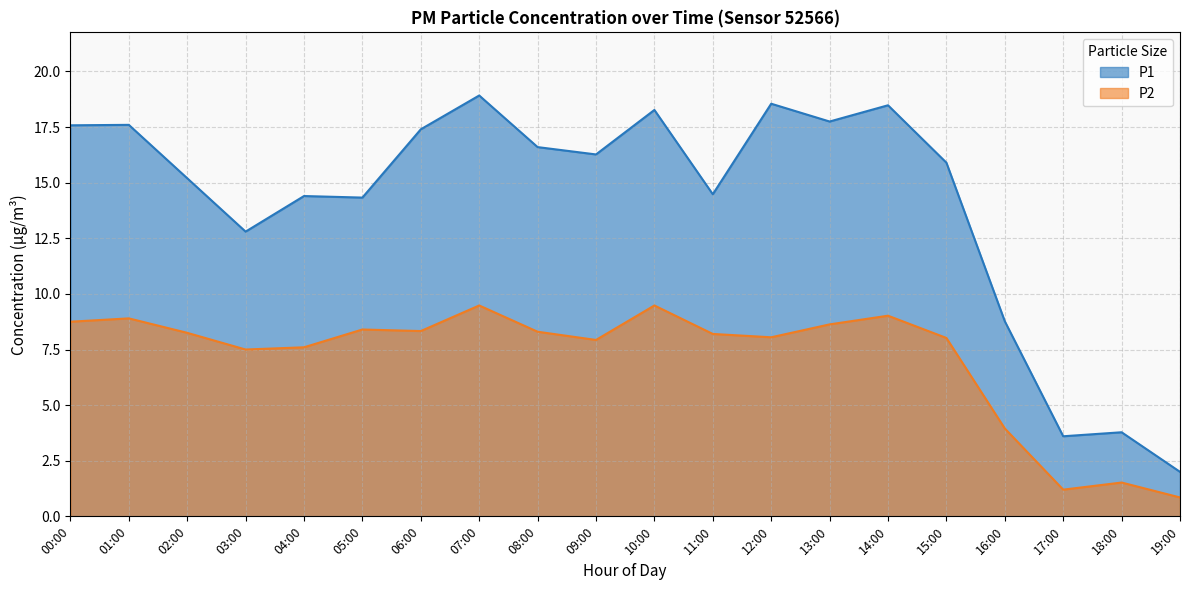

What is the spread (max minus min) of values at 15:00?

7.9